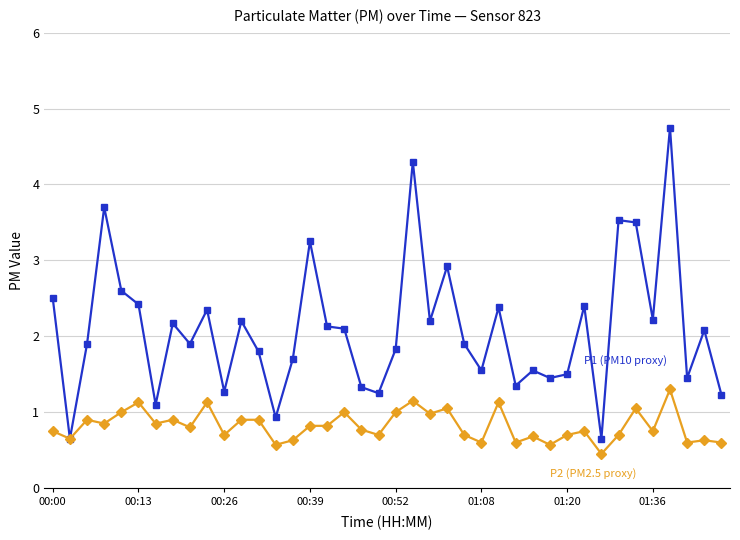

What is the greatest value displayed?

4.8